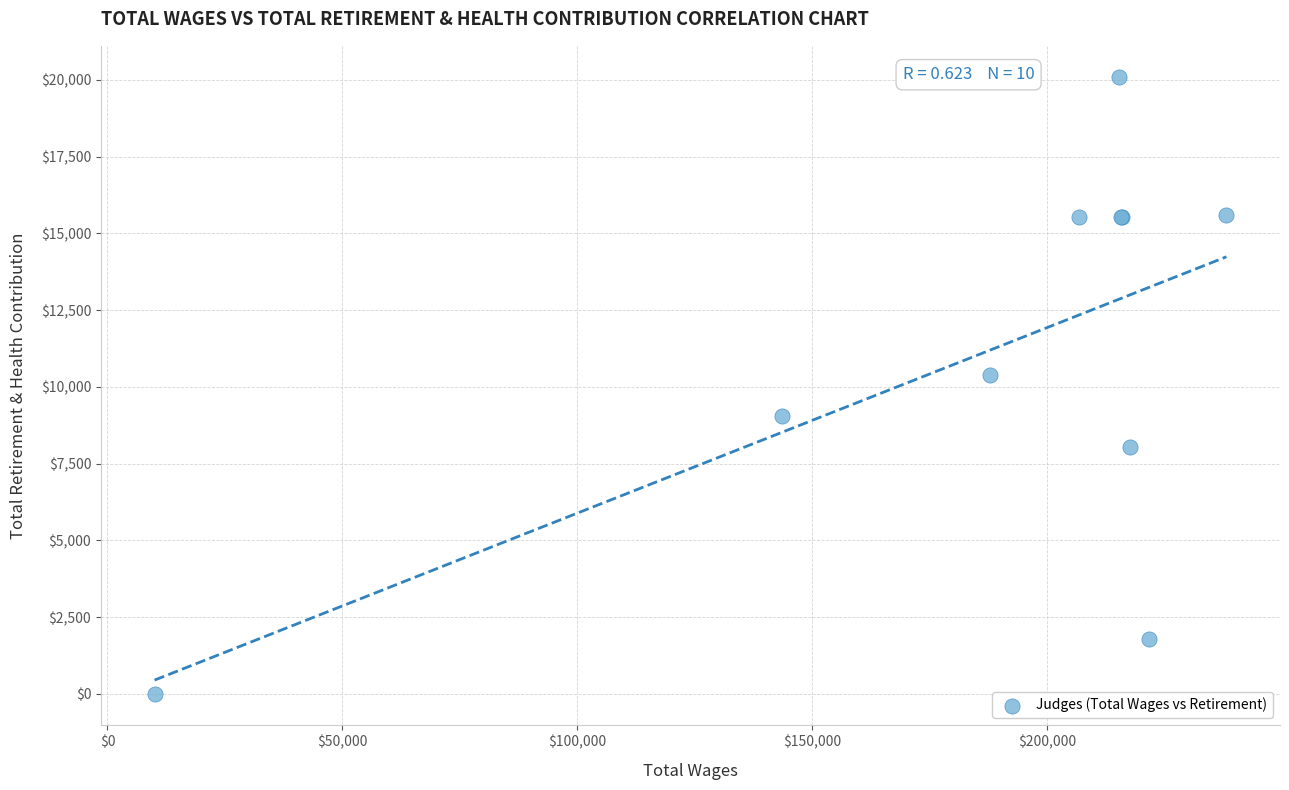

What Y value in the scatter plot is closest to 10050?

10402